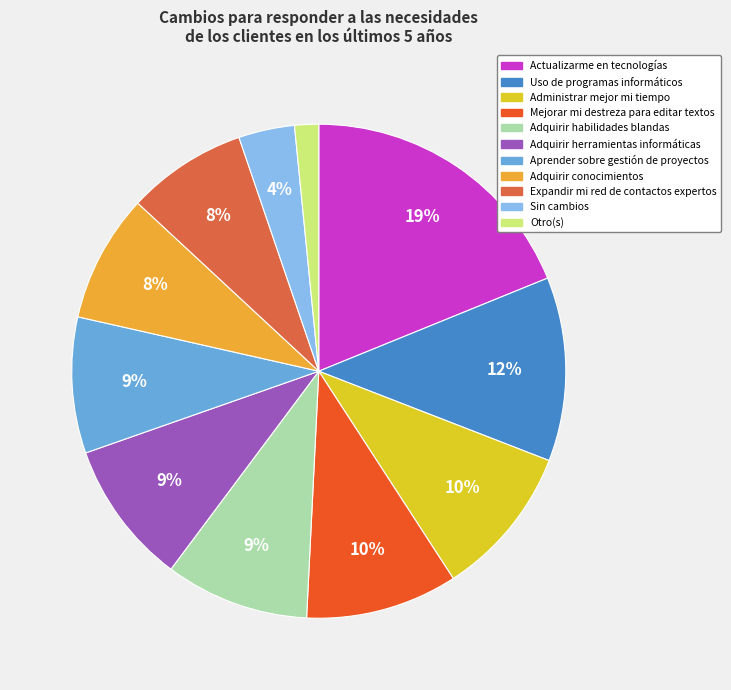

To the nearest percent, what is the difference between the largest and smallest slice percentages?

17%